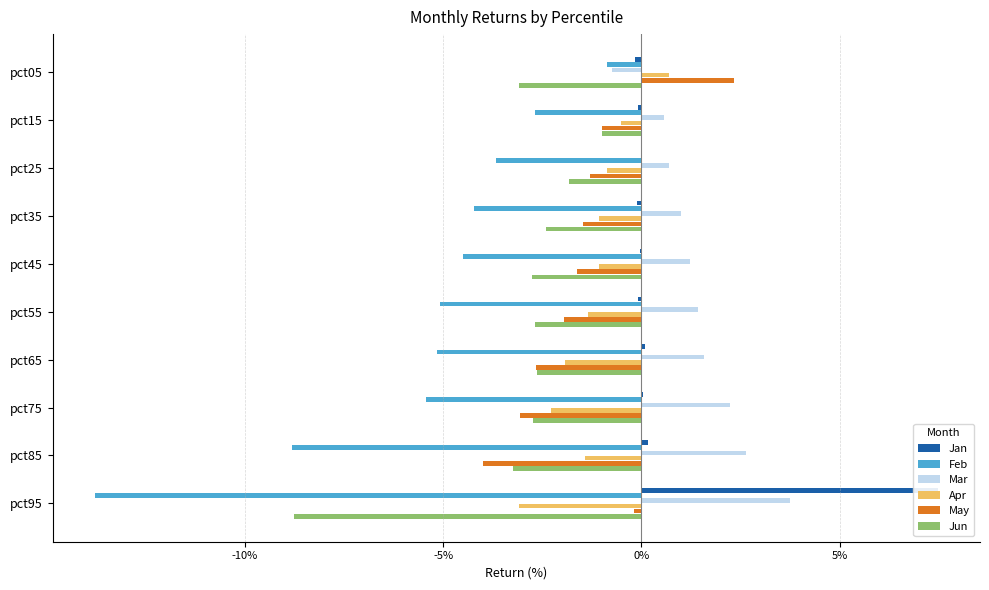

How many values in Apr are below zero?

9